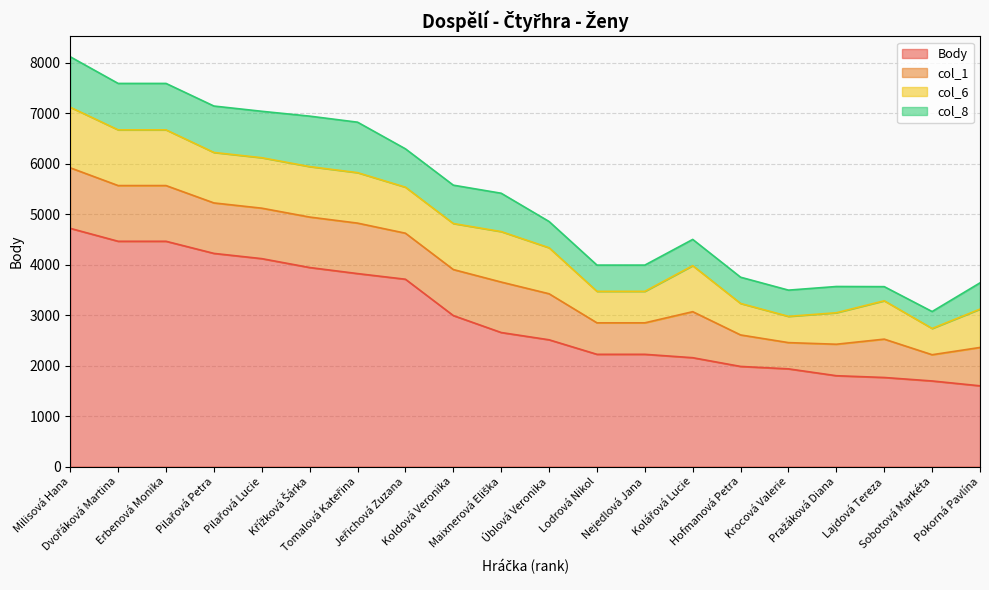

What are all the series names shown in the legend?

Body, col_1, col_6, col_8